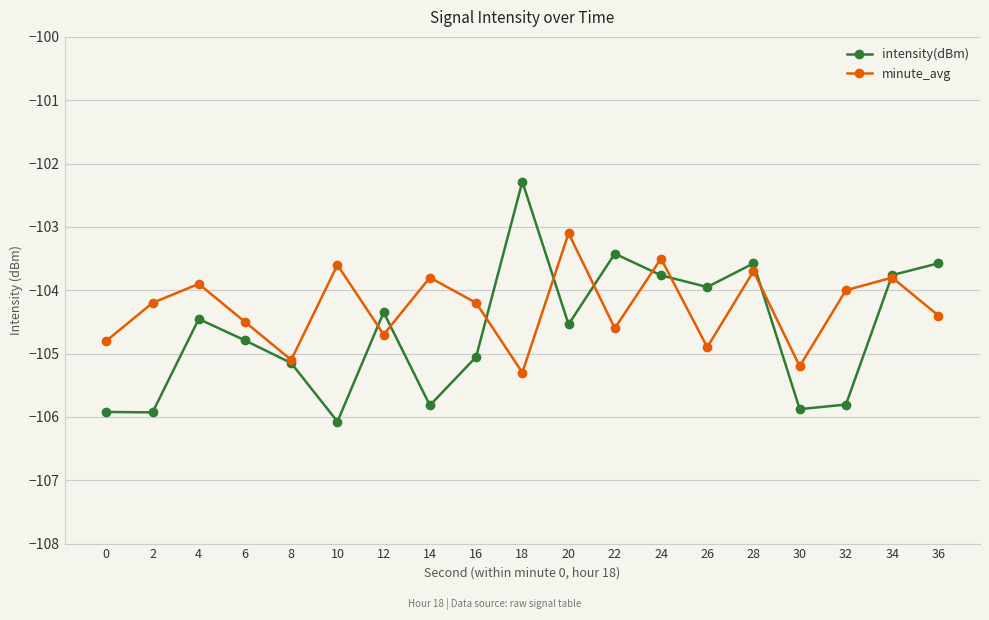

At 2, list the series in order from largest to smallest.

minute_avg, intensity(dBm)